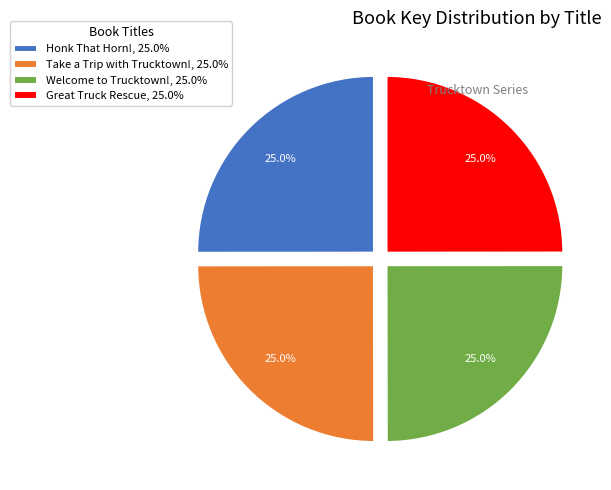

What is the ratio of the value at Great Truck Rescue, 25.0% to the value at Take a Trip with Trucktown!, 25.0%?

1.0